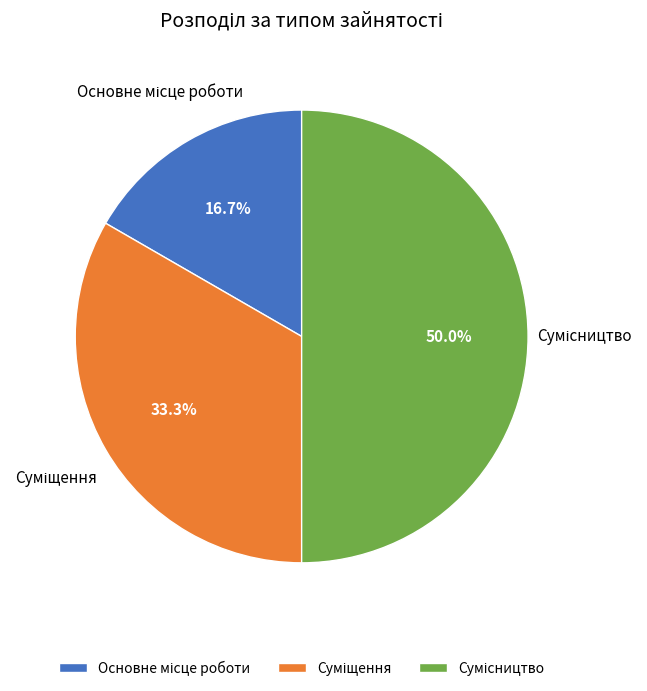

Between Суміщення and Основне місце роботи, which is larger?

Суміщення